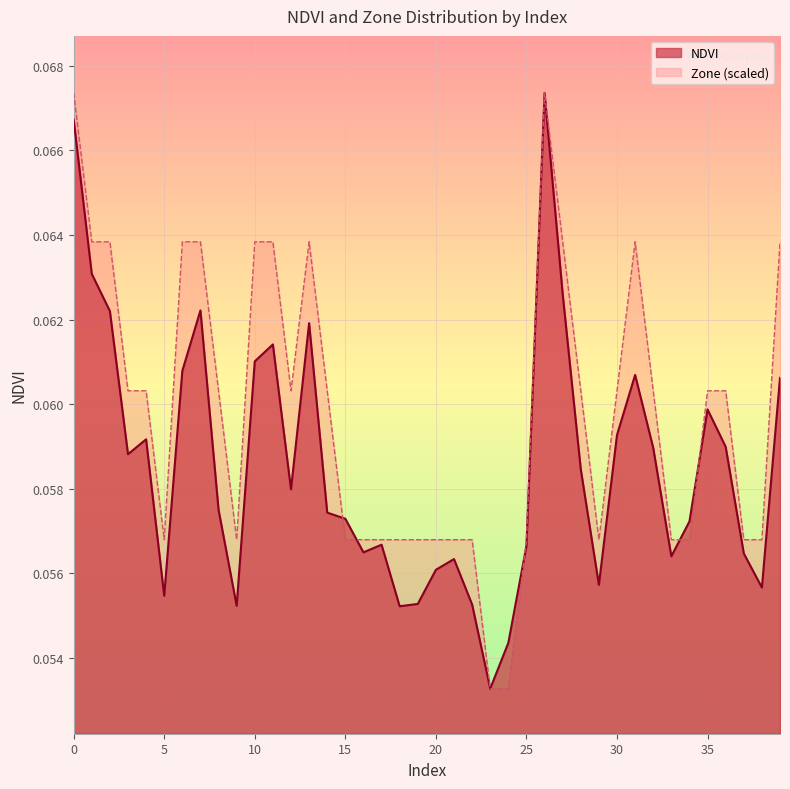

Reading left to right, extract all data points from this chart.

NDVI: 0=0.1	1=0.1	2=0.1	3=0.1	4=0.1	5=0.1	6=0.1	7=0.1	8=0.1	9=0.1	10=0.1	11=0.1	12=0.1	13=0.1	14=0.1	15=0.1	16=0.1	17=0.1	18=0.1	19=0.1	20=0.1	21=0.1	22=0.1	23=0.1	24=0.1	25=0.1	26=0.1	27=0.1	28=0.1	29=0.1	30=0.1	31=0.1	32=0.1	33=0.1	34=0.1	35=0.1	36=0.1	37=0.1	38=0.1	39=0.1
Zone: 0=0.1	1=0.1	2=0.1	3=0.1	4=0.1	5=0.1	6=0.1	7=0.1	8=0.1	9=0.1	10=0.1	11=0.1	12=0.1	13=0.1	14=0.1	15=0.1	16=0.1	17=0.1	18=0.1	19=0.1	20=0.1	21=0.1	22=0.1	23=0.1	24=0.1	25=0.1	26=0.1	27=0.1	28=0.1	29=0.1	30=0.1	31=0.1	32=0.1	33=0.1	34=0.1	35=0.1	36=0.1	37=0.1	38=0.1	39=0.1